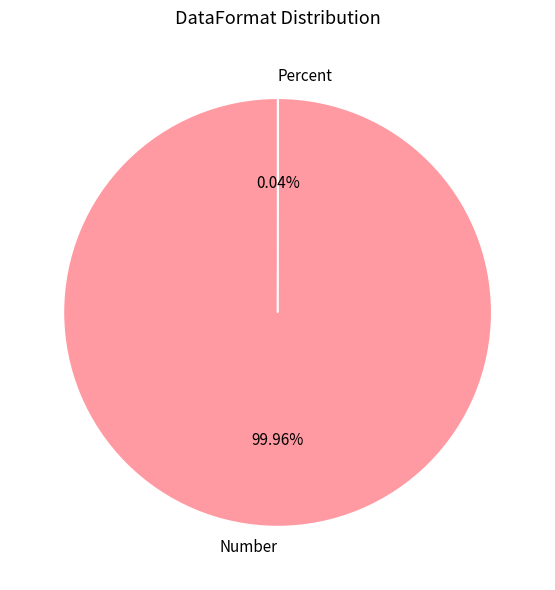

Is it true that Number is 100% of the pie?

True